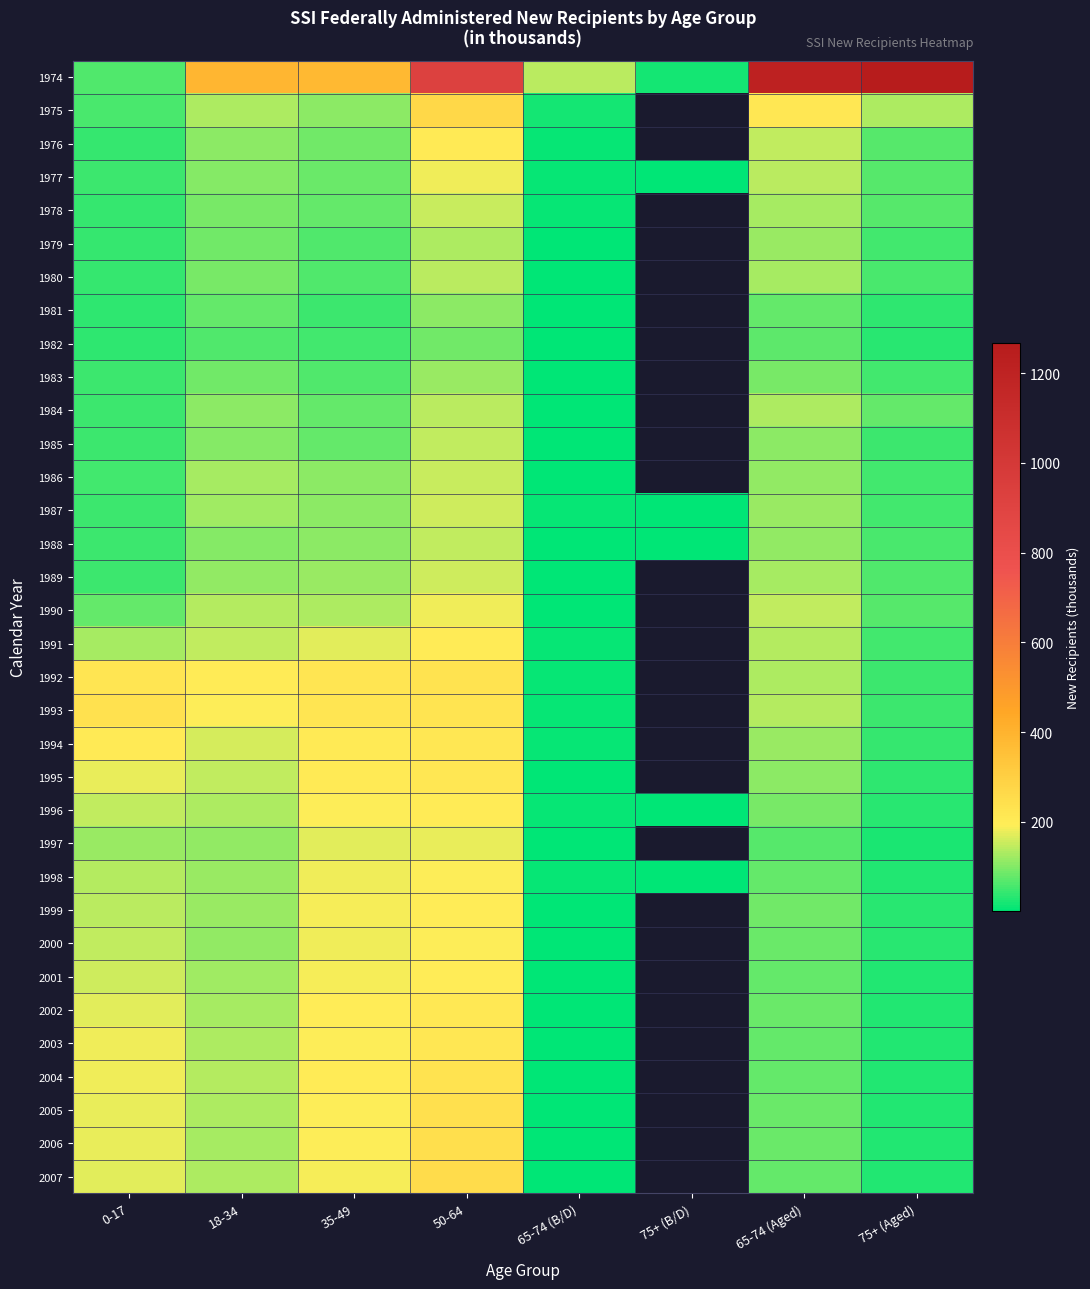

At which category is the sum across all series the highest?

50-64